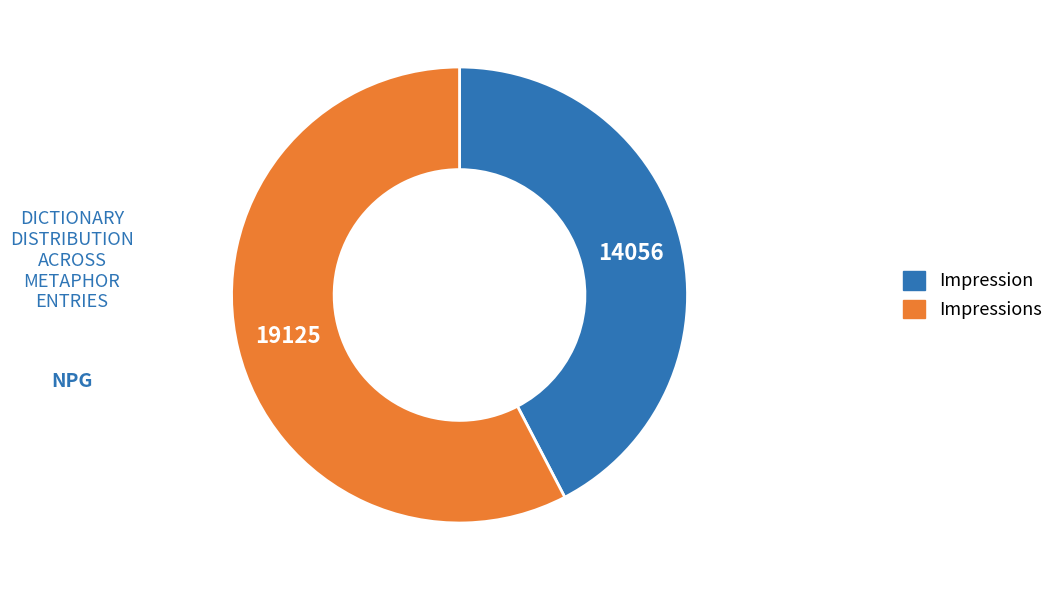

Rank the categories by value from lowest to highest.

Impression, Impressions